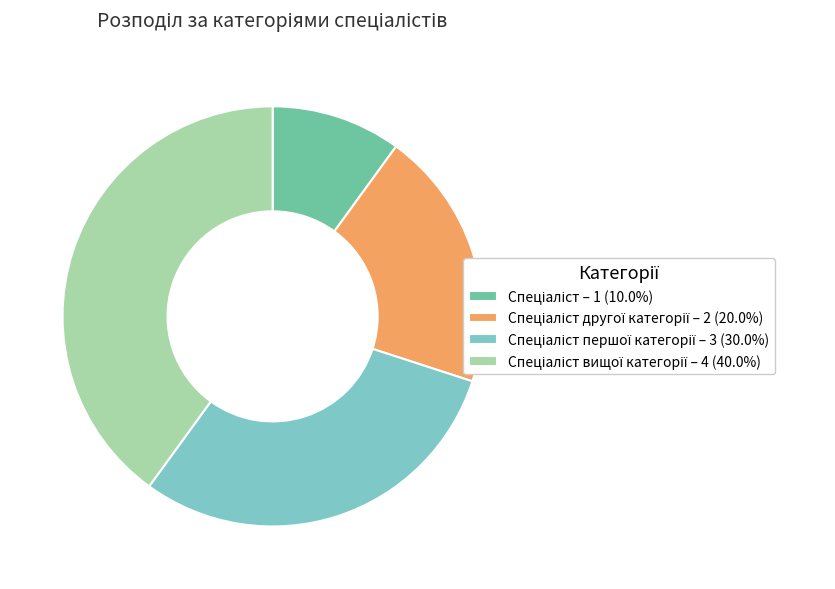

Is there a majority slice in this chart?

No